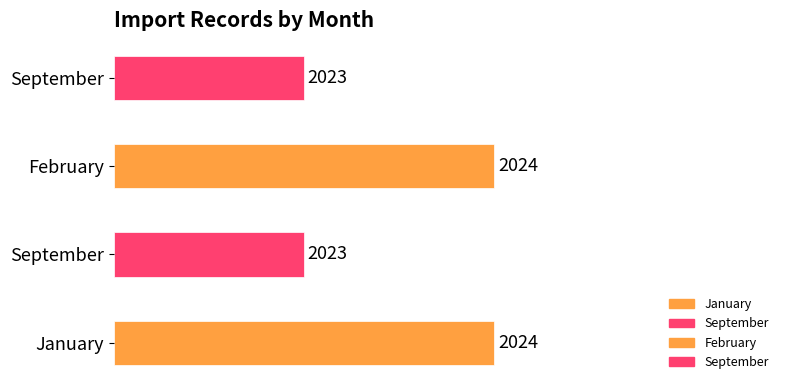

Reading right to left, extract all data points from this chart.

2023	2024	2023	2024